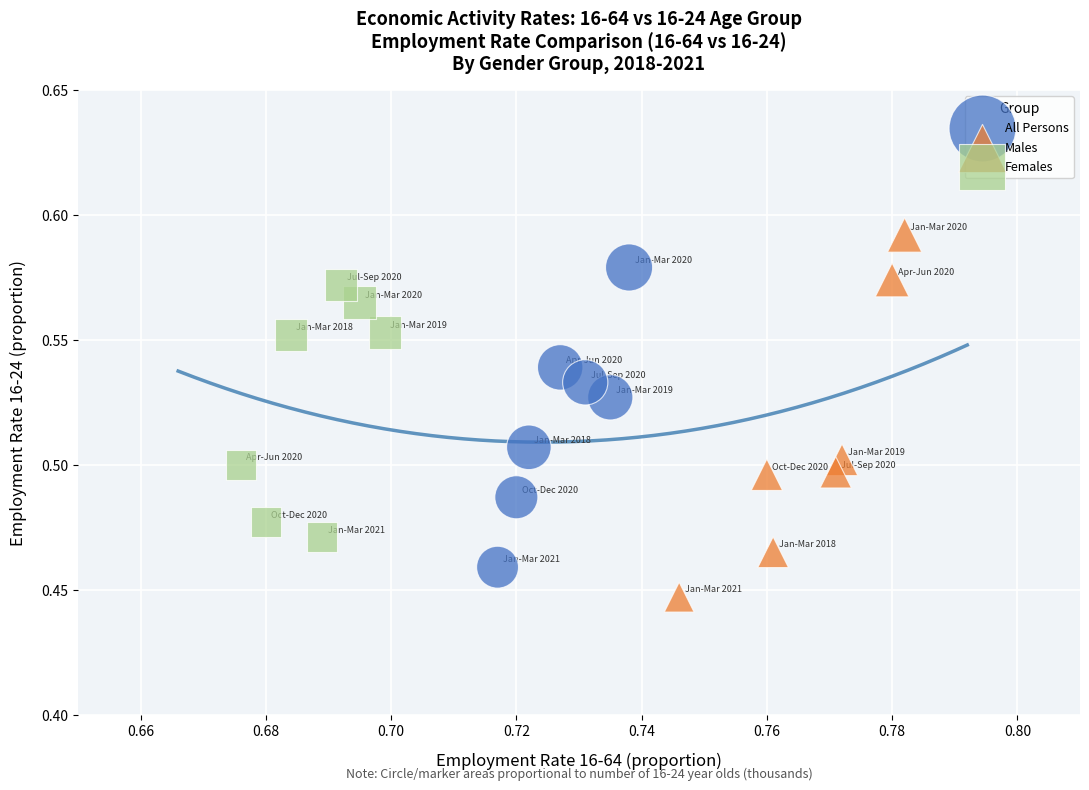

Which series reaches the maximum Y coordinate?

Males